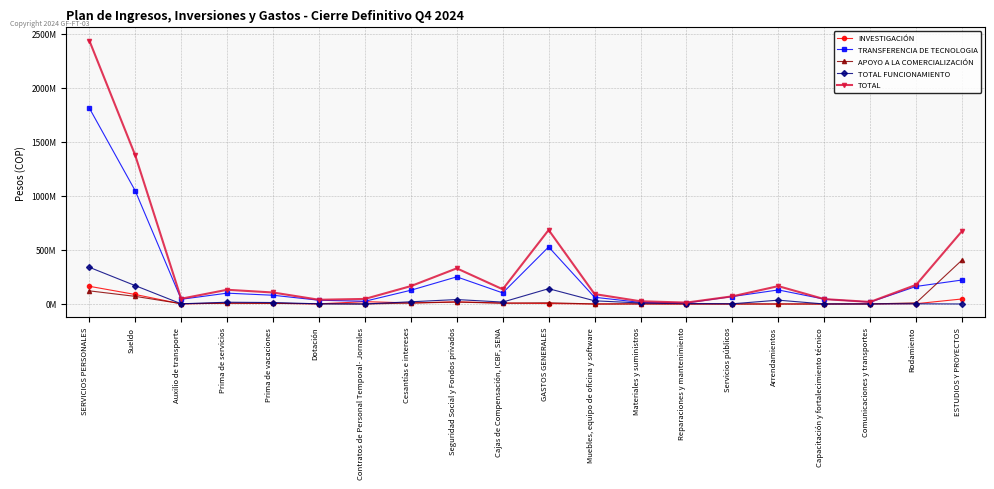

Which series has the largest total across all categories?

TOTAL